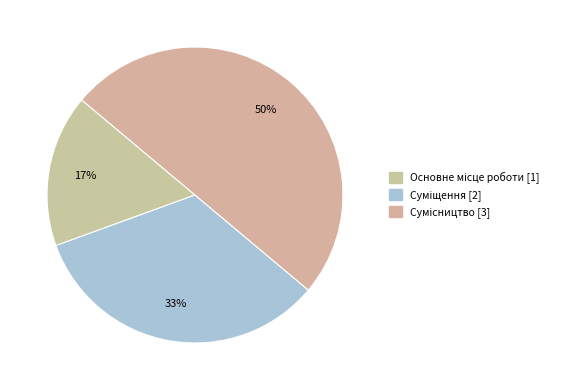

Which slice is the smallest?

Основне місце роботи